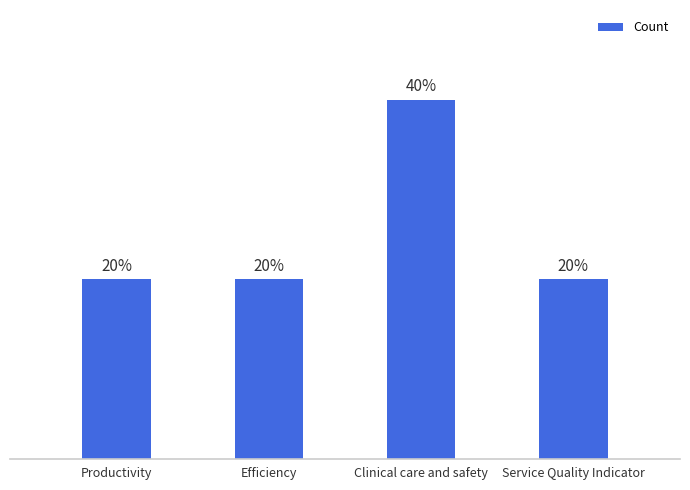

What position from the left is Productivity?

1